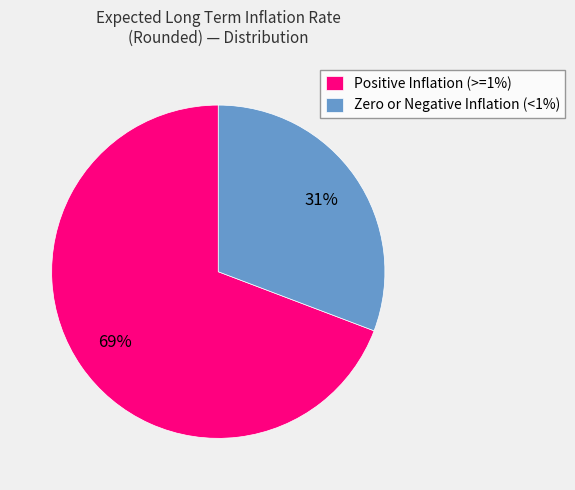

Is there any slice that represents more than half of the pie?

Yes